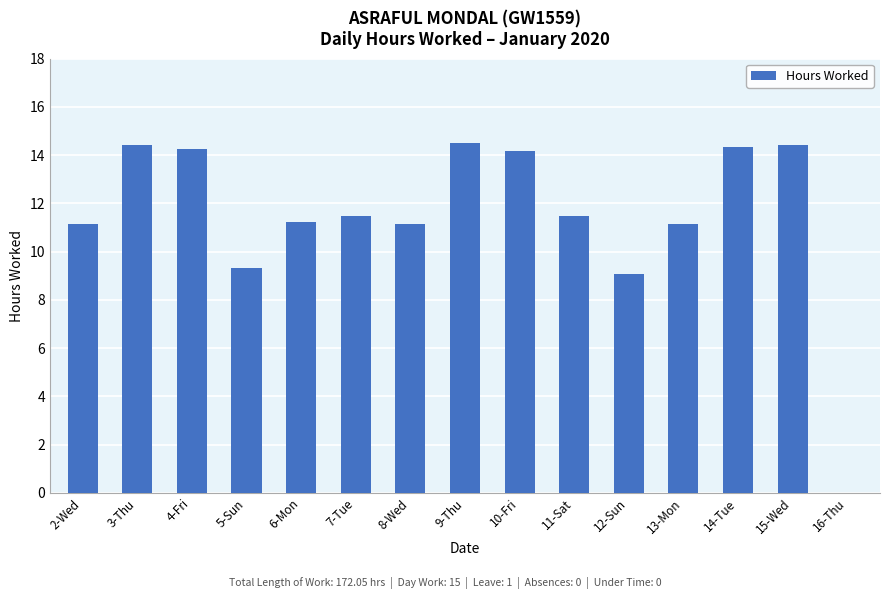

What is the greatest value displayed?

14.5